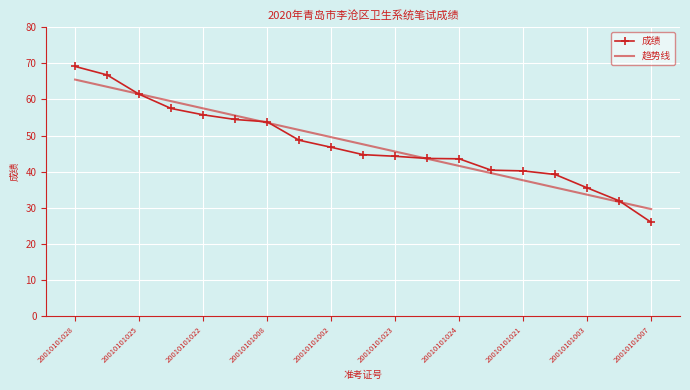

List the series in order of their peak value, lowest first.

趋势线, 成绩